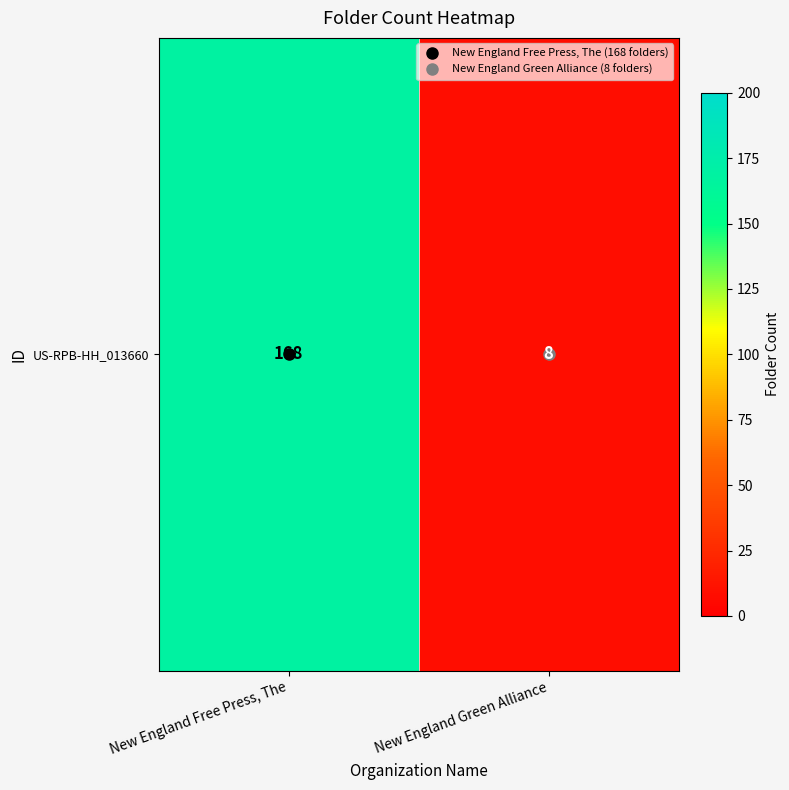

What value does the data have at New England Free Press, The, to the nearest 50?

150